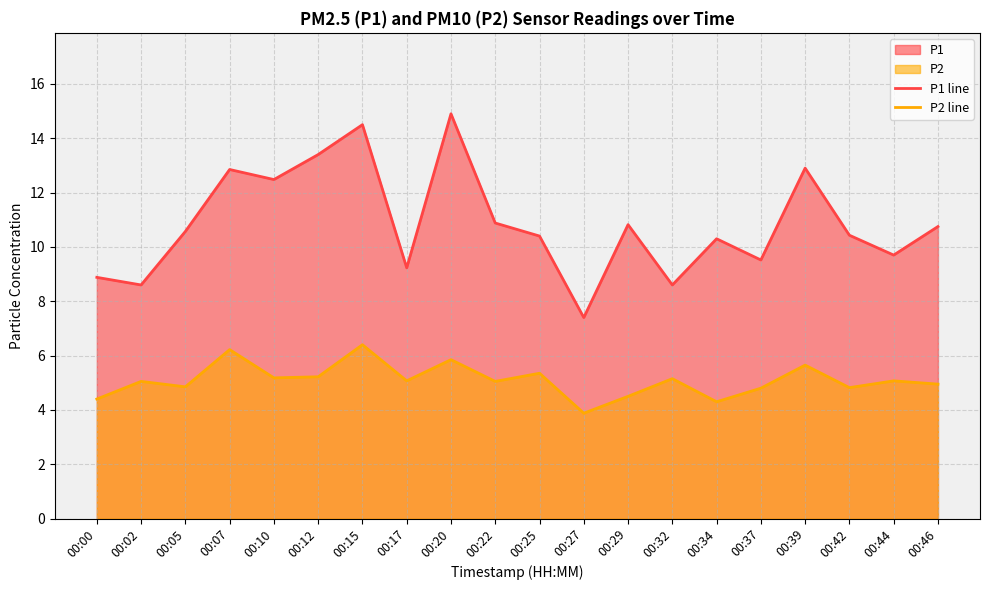

What is the value of the P2 line point at the 18th from the left?

4.8